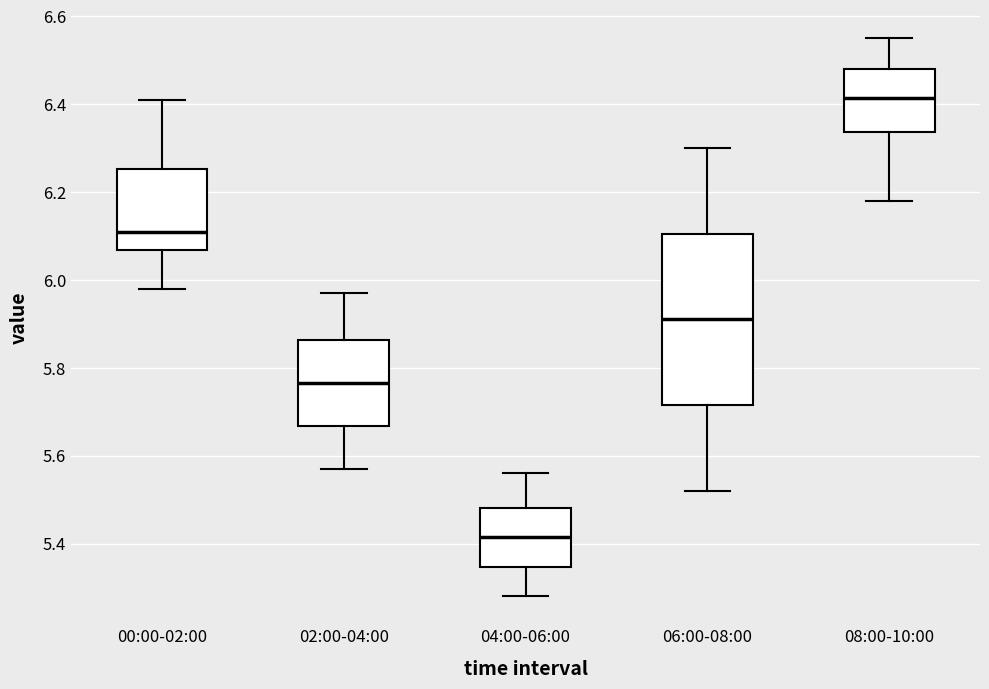

Comparing the boxes themselves (not the whiskers), which one is the tallest?

06:00-08:00